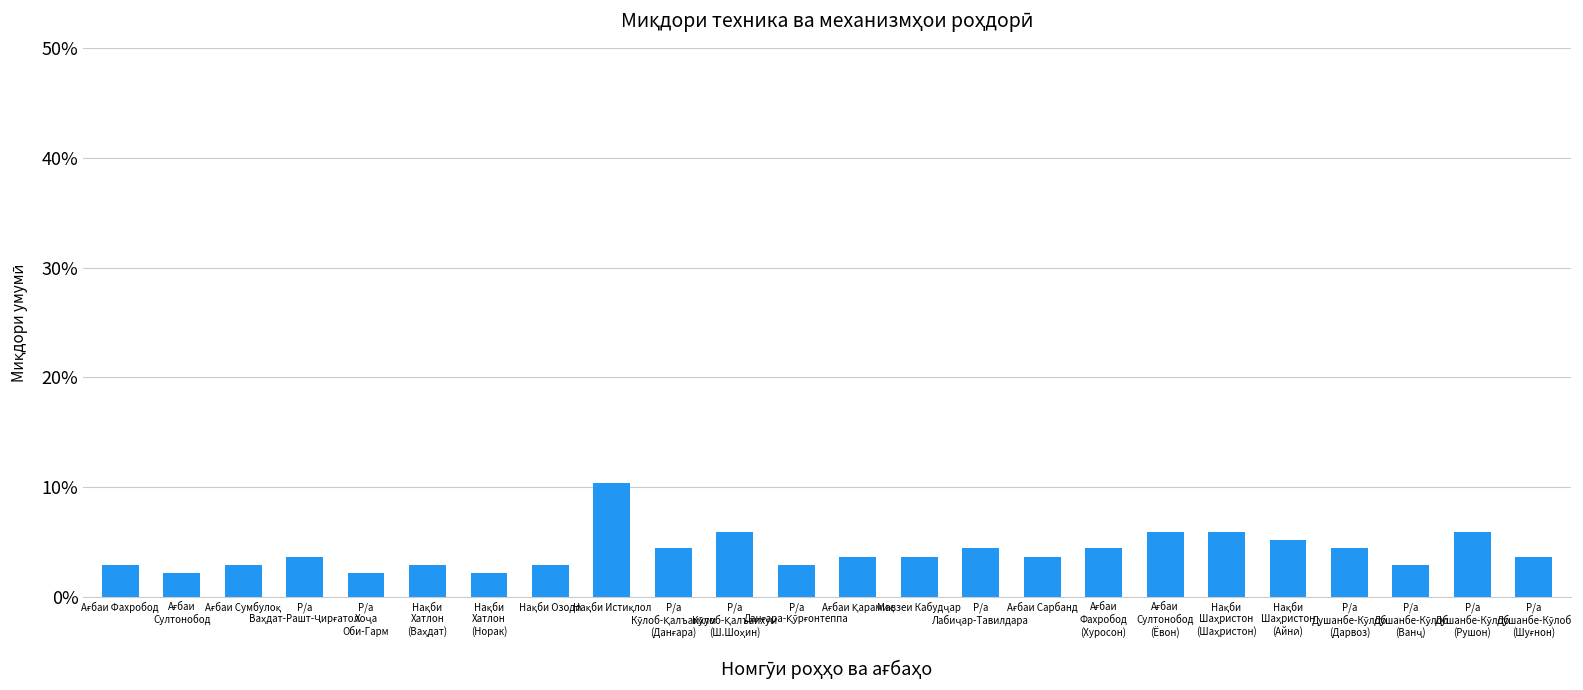

What is the value of the 21st bar from the left?

4.4